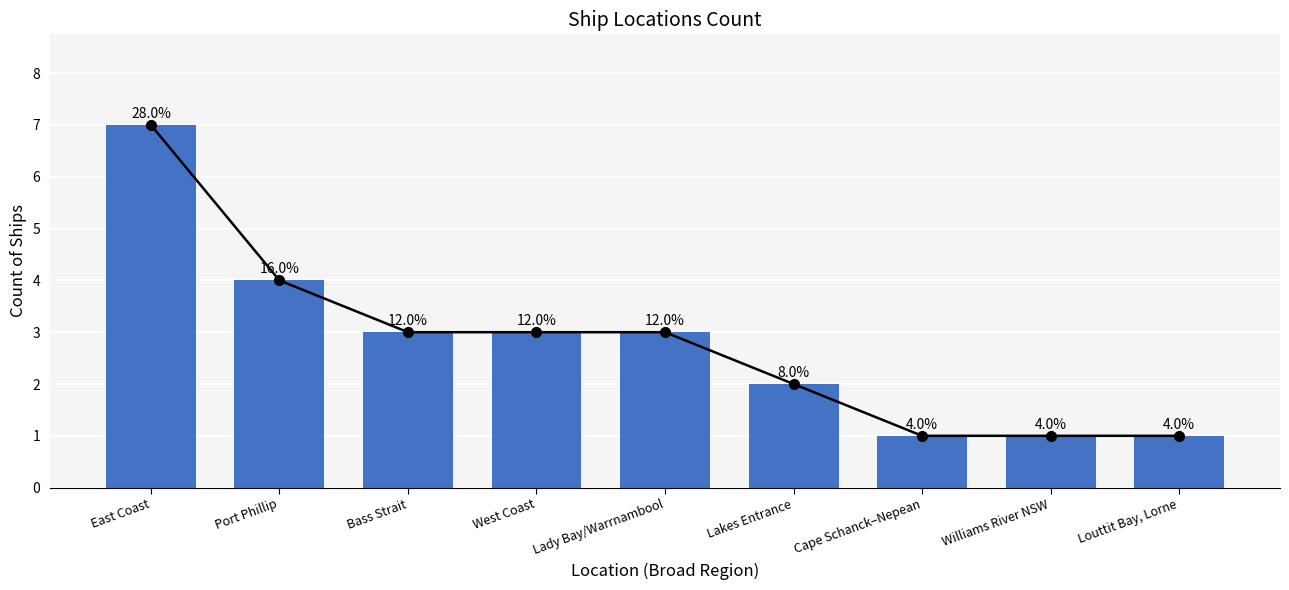

List the labels in order of value, largest first.

East Coast, Port Phillip, Bass Strait, West Coast, Lady Bay/Warrnambool, Lakes Entrance, Cape Schanck–Nepean, Williams River NSW, Louttit Bay, Lorne